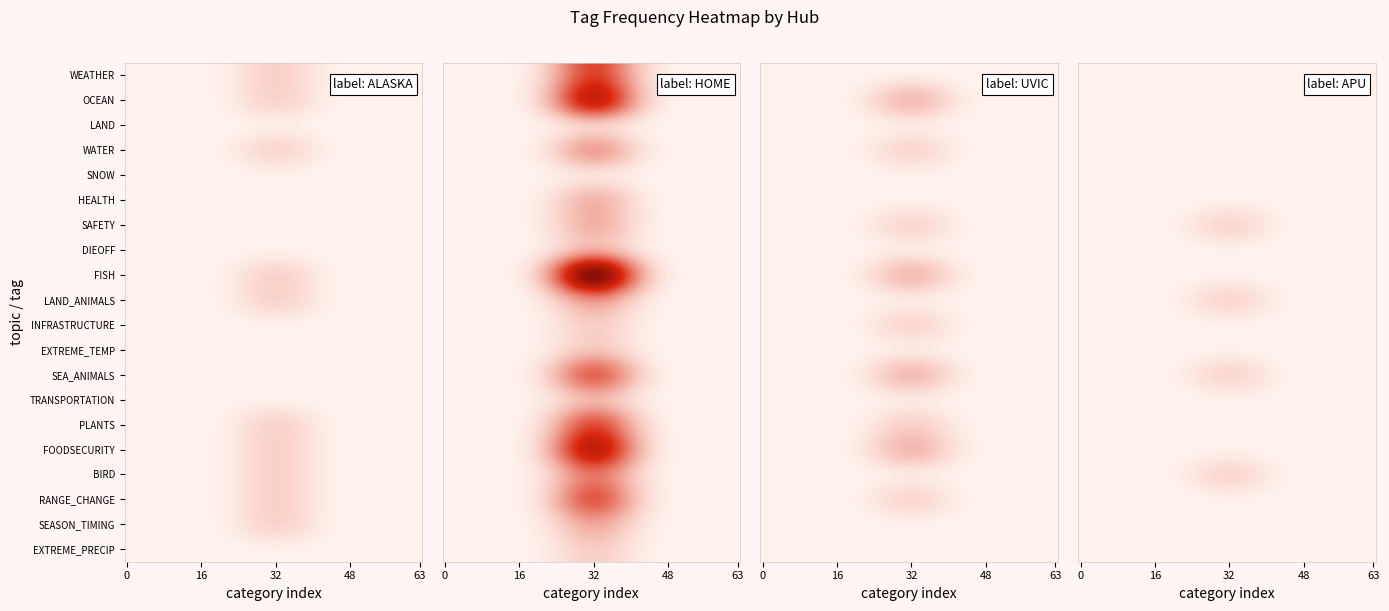

List the series in order of their peak value, lowest first.

ALASKA, APU, UVIC, HOME